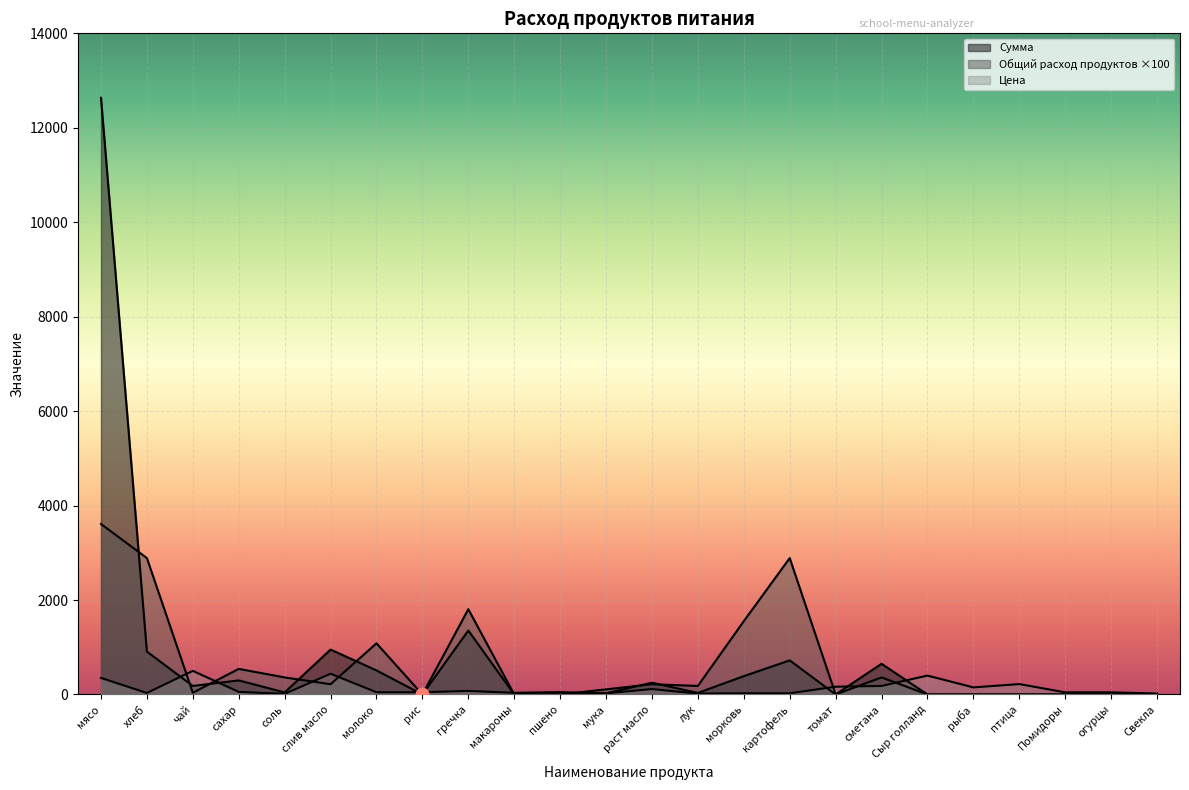

Which series has the largest total across all categories?

Сумма